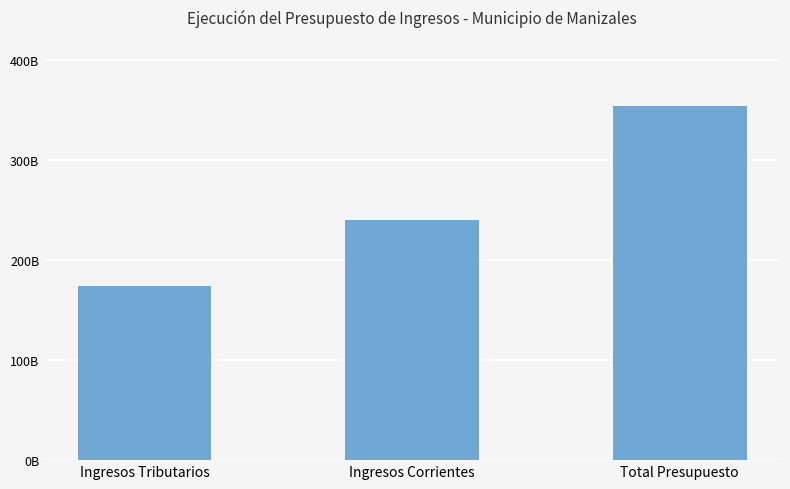

What is the difference between the values at Ingresos Tributarios and Total Presupuesto?

179650603724.4